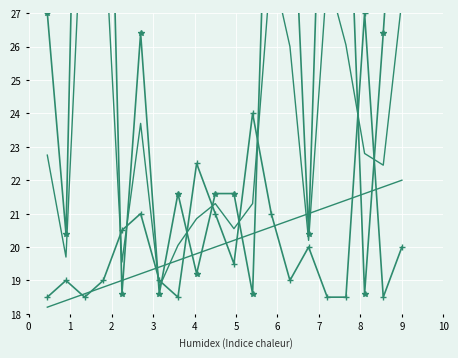

At which category does Weeks on Chart reach its first local peak?

2